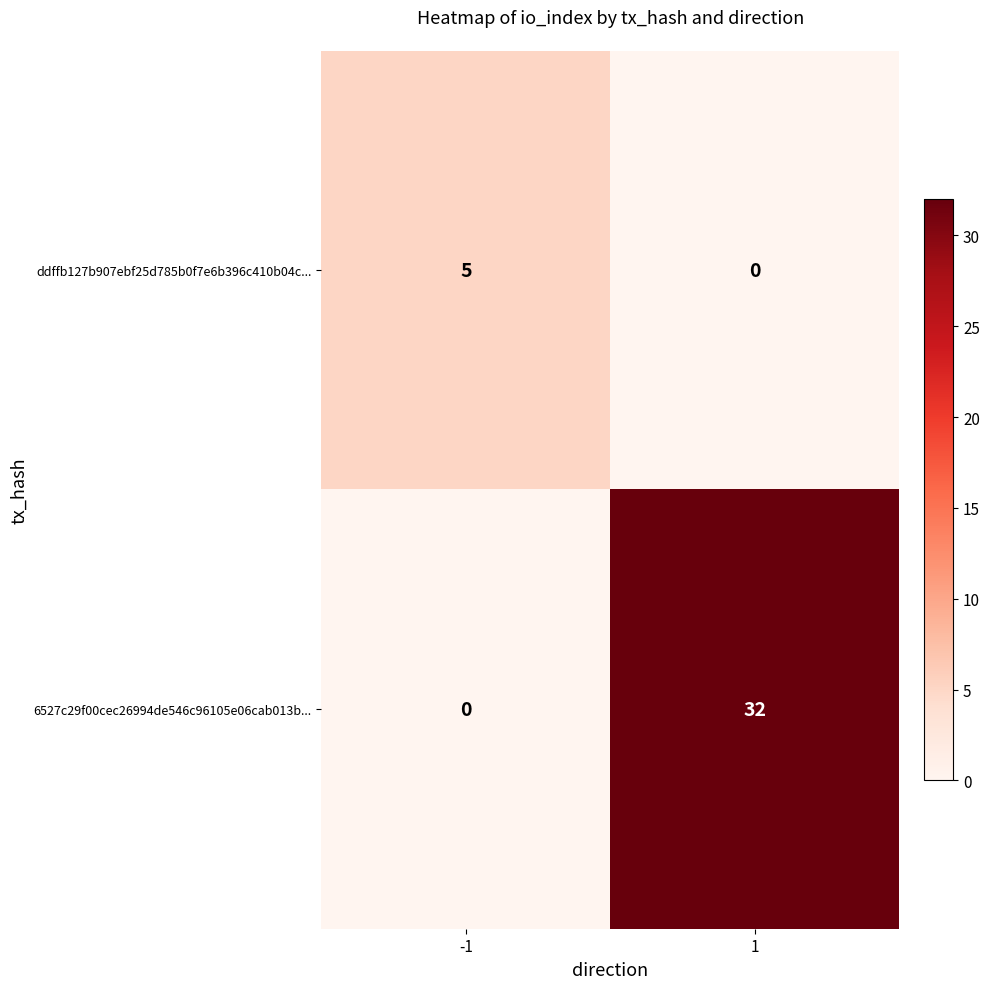

At how many categories does at least one series exceed 3?

2